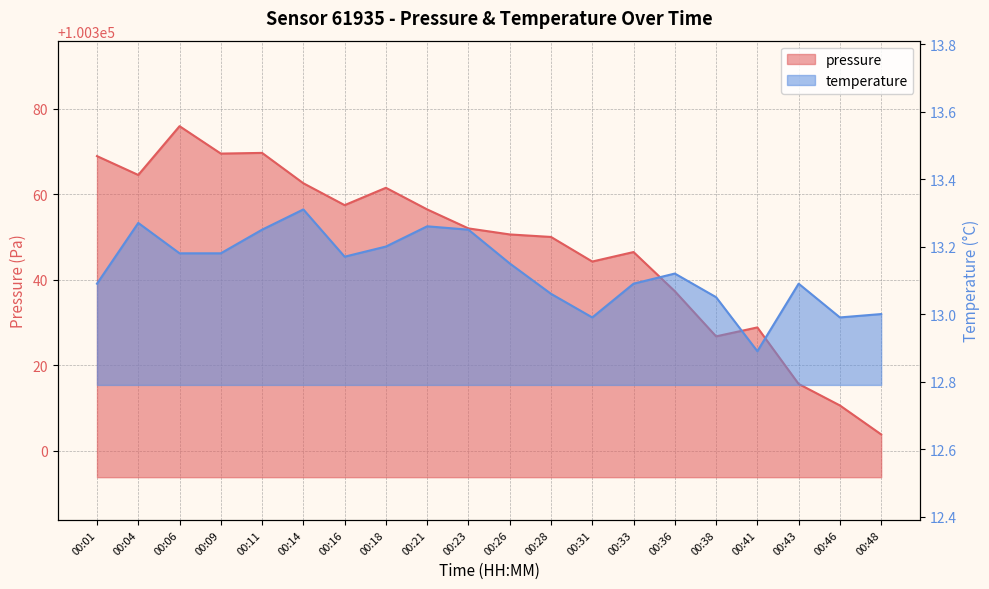

Which series changed the most between 00:14 and 00:41?

pressure